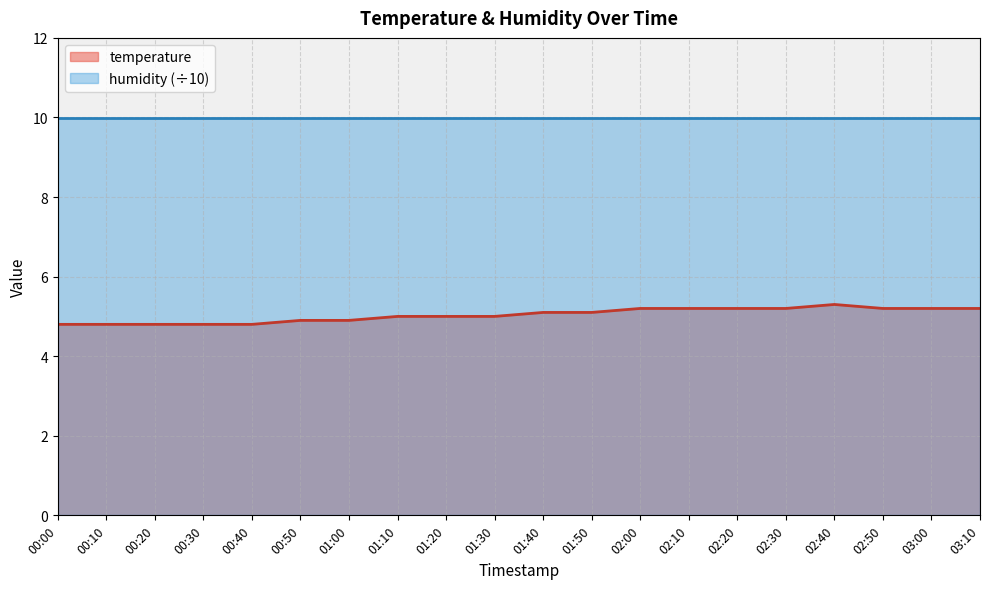

What is the greatest value displayed?

10.0